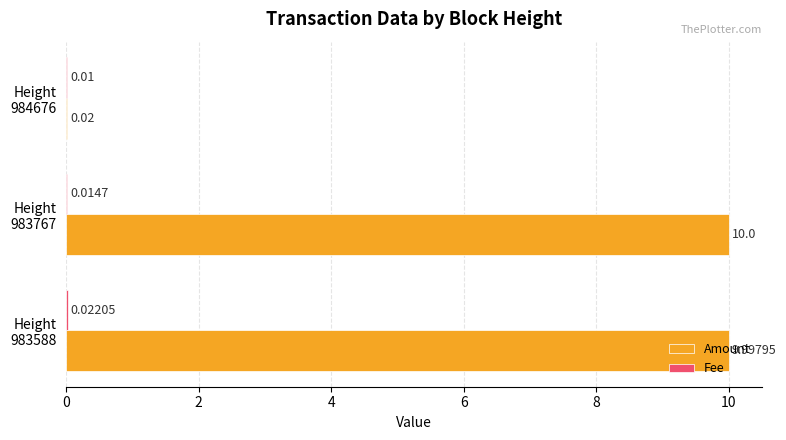

What is the sum of all Amount values?

20.0